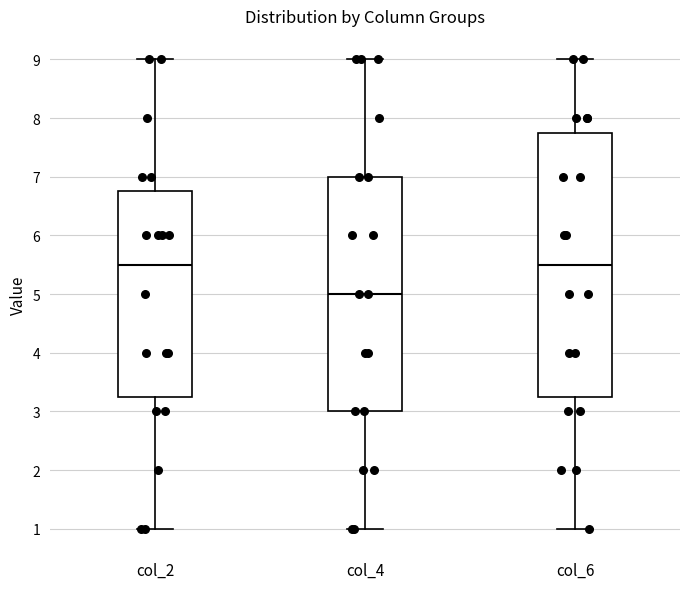

Reading left to right, read every box against the y-axis: the position of its median line, the range the box covers, and the ends of its whiskers. The values are not printed on the chart, so give them approximately, as read against the axis.

col_2: median 5.5, box 3.3 to 6.8, whiskers 1.0 to 9.0
col_4: median 5.0, box 3.0 to 7.0, whiskers 1.0 to 9.0
col_6: median 5.5, box 3.3 to 7.8, whiskers 1.0 to 9.0